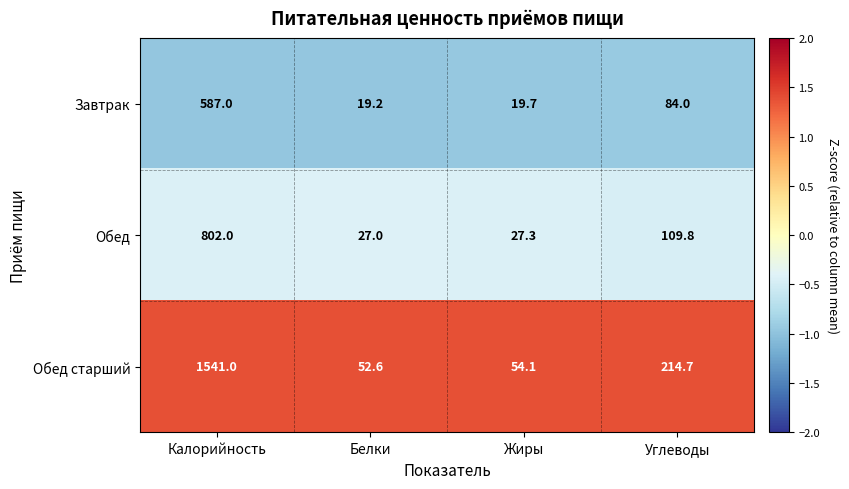

Which series changed the most between Жиры and Углеводы?

Обед старший